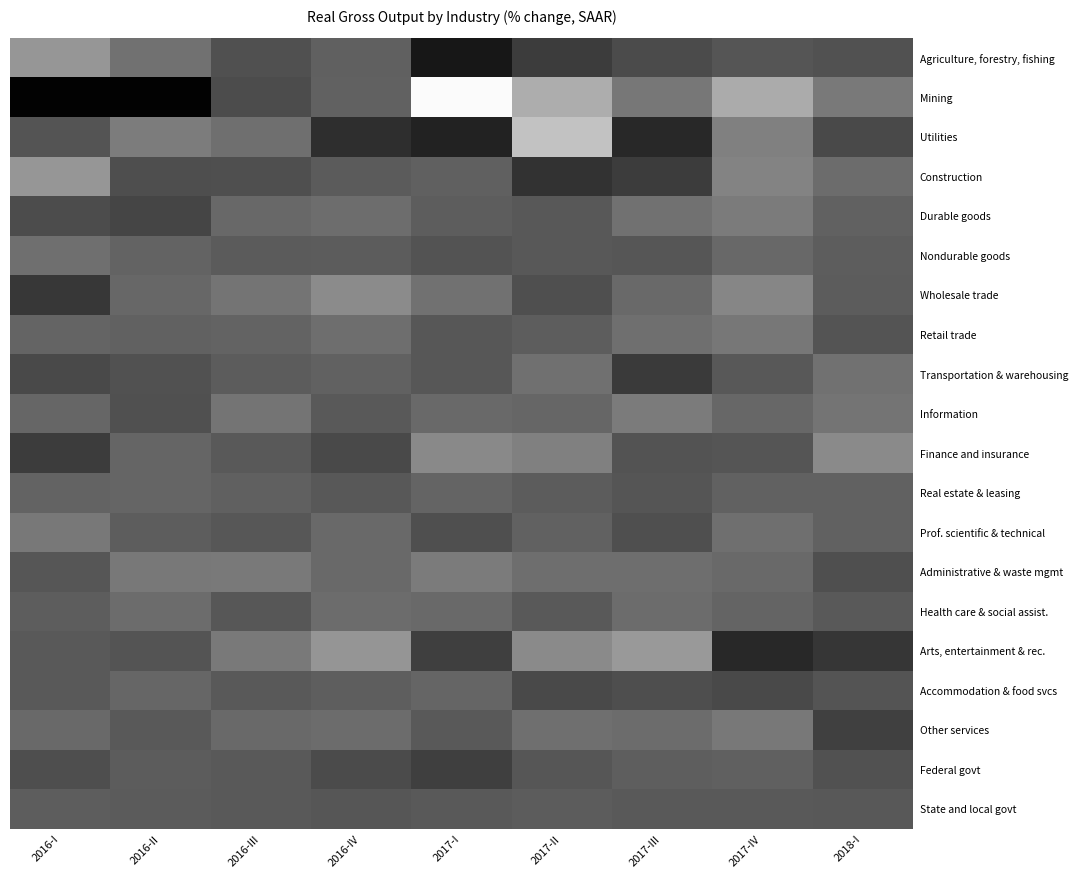

Reading left to right, extract all data points from this chart.

Agriculture, forestry, fishing: 2016-I=15.3	2016-II=6.9	2016-III=-1.2	2016-IV=2.6	2017-I=-14.5	2017-II=-5.9	2017-III=-2.3	2017-IV=0.0	2018-I=-0.7
Mining: 2016-I=-19.3	2016-II=-19.5	2016-III=-2.1	2016-IV=2.8	2017-I=39.0	2017-II=20.7	2017-III=7.9	2017-IV=20.2	2018-I=8.8
Utilities: 2016-I=-0.3	2016-II=9.2	2016-III=6.2	2016-IV=-9.0	2017-I=-11.9	2017-II=25.6	2017-III=-10.4	2017-IV=10.1	2018-I=-2.8
Construction: 2016-I=15.3	2016-II=-1.5	2016-III=-1.4	2016-IV=1.4	2017-I=2.5	2017-II=-8.1	2017-III=-5.5	2017-IV=10.9	2018-I=5.5
Durable goods: 2016-I=-2.0	2016-II=-3.7	2016-III=4.6	2016-IV=5.6	2017-I=1.8	2017-II=0.8	2017-III=6.8	2017-IV=9.0	2018-I=2.8
Nondurable goods: 2016-I=6.2	2016-II=3.3	2016-III=1.4	2016-IV=1.6	2017-I=-0.4	2017-II=0.7	2017-III=0.2	2017-IV=4.4	2018-I=2.0
Wholesale trade: 2016-I=-6.9	2016-II=4.3	2016-III=7.2	2016-IV=12.6	2017-I=6.6	2017-II=-1.3	2017-III=5.0	2017-IV=11.5	2018-I=1.6
Retail trade: 2016-I=3.6	2016-II=2.9	2016-III=3.3	2016-IV=5.9	2017-I=0.6	2017-II=2.0	2017-III=6.2	2017-IV=8.0	2018-I=-0.1
Transportation & warehousing: 2016-I=-2.7	2016-II=-0.7	2016-III=1.7	2016-IV=3.0	2017-I=0.5	2017-II=6.4	2017-III=-6.2	2017-IV=0.7	2018-I=6.5
Information: 2016-I=4.0	2016-II=-1.1	2016-III=7.2	2016-IV=1.3	2017-I=5.0	2017-II=4.0	2017-III=8.9	2017-IV=4.2	2018-I=7.2
Finance and insurance: 2016-I=-5.8	2016-II=3.8	2016-III=1.0	2016-IV=-2.8	2017-I=12.2	2017-II=10.2	2017-III=-0.5	2017-IV=0.1	2018-I=12.4
Real estate & leasing: 2016-I=3.3	2016-II=3.8	2016-III=2.6	2016-IV=0.7	2017-I=3.5	2017-II=1.6	2017-III=0.1	2017-IV=3.2	2018-I=3.2
Prof. scientific & technical: 2016-I=8.3	2016-II=1.9	2016-III=0.4	2016-IV=4.7	2017-I=-1.4	2017-II=3.1	2017-III=-1.3	2017-IV=6.1	2018-I=2.8
Administrative & waste mgmt: 2016-I=0.3	2016-II=8.2	2016-III=8.4	2016-IV=4.7	2017-I=8.9	2017-II=5.9	2017-III=5.9	2017-IV=5.0	2018-I=-1.4
Health care & social assist.: 2016-I=1.8	2016-II=5.4	2016-III=0.4	2016-IV=5.4	2017-I=4.8	2017-II=1.2	2017-III=5.4	2017-IV=3.5	2018-I=1.3
Arts, entertainment & rec.: 2016-I=1.1	2016-II=-0.1	2016-III=8.5	2016-IV=15.1	2017-I=-5.1	2017-II=12.5	2017-III=16.0	2017-IV=-10.6	2018-I=-7.3
Accommodation & food svcs: 2016-I=1.1	2016-II=4.0	2016-III=1.3	2016-IV=2.1	2017-I=3.9	2017-II=-2.5	2017-III=-1.6	2017-IV=-2.7	2018-I=-0.3
Other services: 2016-I=5.0	2016-II=1.2	2016-III=4.7	2016-IV=5.4	2017-I=1.2	2017-II=6.1	2017-III=5.5	2017-IV=8.2	2018-I=-4.8
Federal govt: 2016-I=-1.6	2016-II=1.7	2016-III=1.1	2016-IV=-2.3	2017-I=-5.2	2017-II=0.3	2017-III=2.2	2017-IV=2.5	2018-I=-0.7
State and local govt: 2016-I=1.9	2016-II=1.5	2016-III=1.3	2016-IV=0.3	2017-I=1.1	2017-II=1.7	2017-III=1.3	2017-IV=1.1	2018-I=0.7